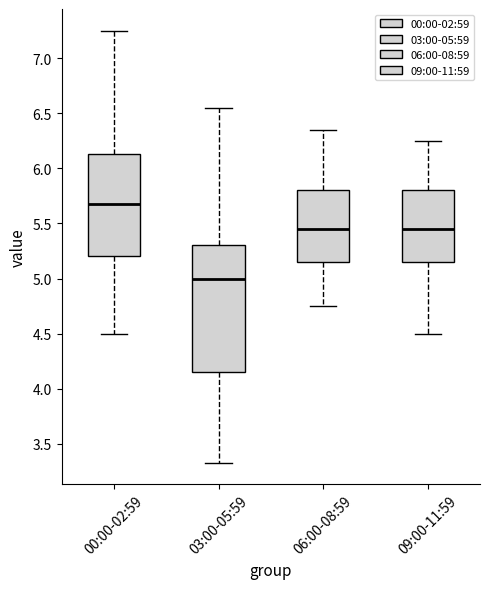

Reading left to right, transcribe this box plot: for each box, give where its median line is, the range the box spans, and where its two whiskers end, as read against the y-axis. The values are not printed on the chart, so give them approximately, as read against the axis.

00:00-02:59: median 5.70, box 5.20 to 6.15, whiskers 4.50 to 7.25
03:00-05:59: median 5.00, box 4.15 to 5.30, whiskers 3.35 to 6.55
06:00-08:59: median 5.45, box 5.15 to 5.80, whiskers 4.75 to 6.35
09:00-11:59: median 5.45, box 5.15 to 5.80, whiskers 4.50 to 6.25